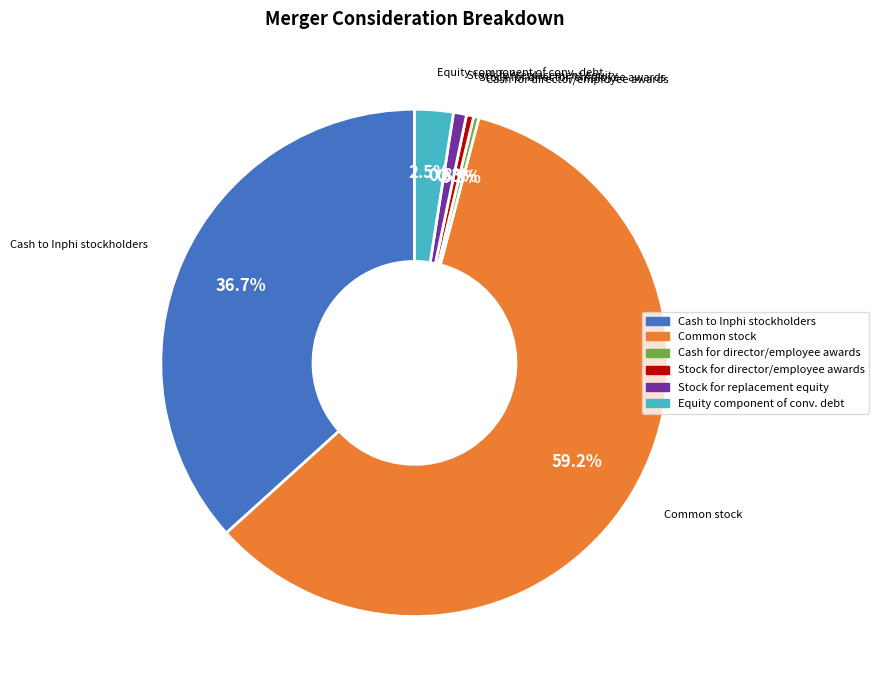

Does any single category account for the majority?

Yes